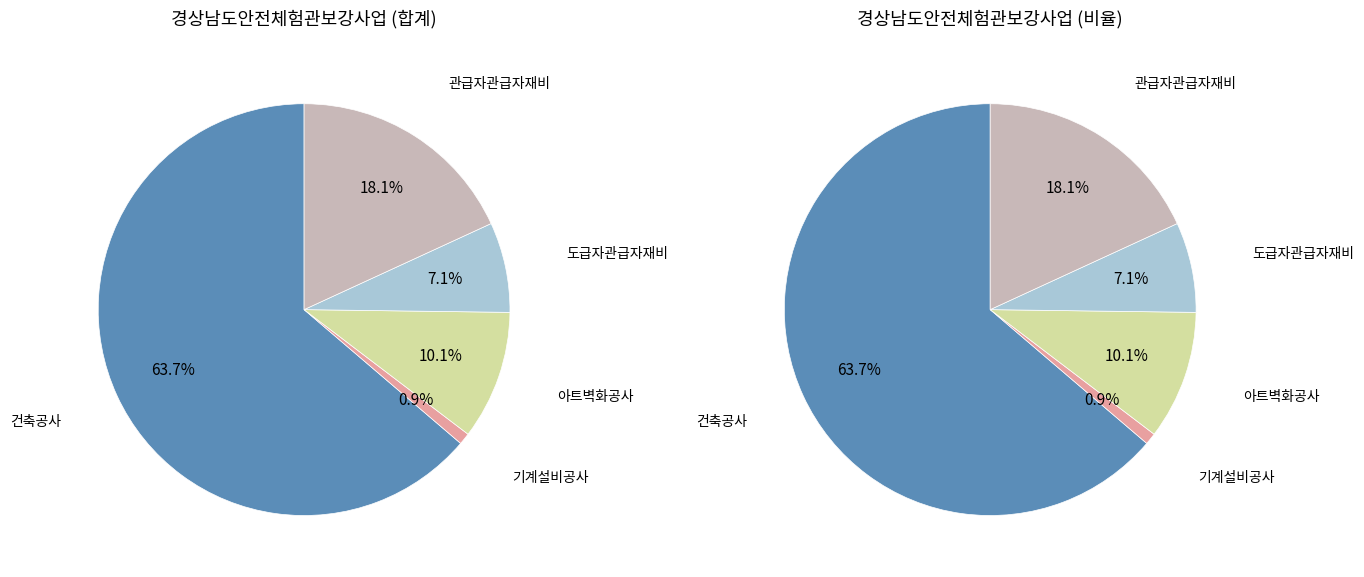

Is it true that values_1 is 64% of the pie?

True